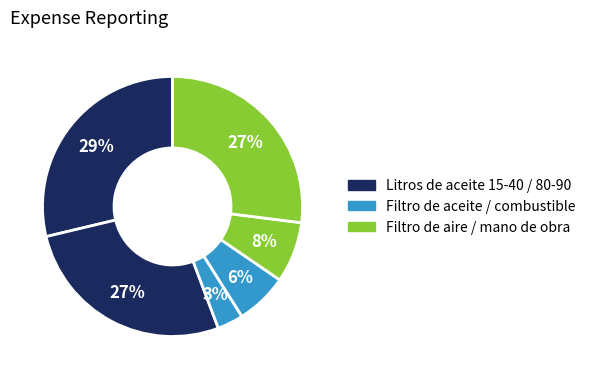

Count the number of slices in the pie.

6